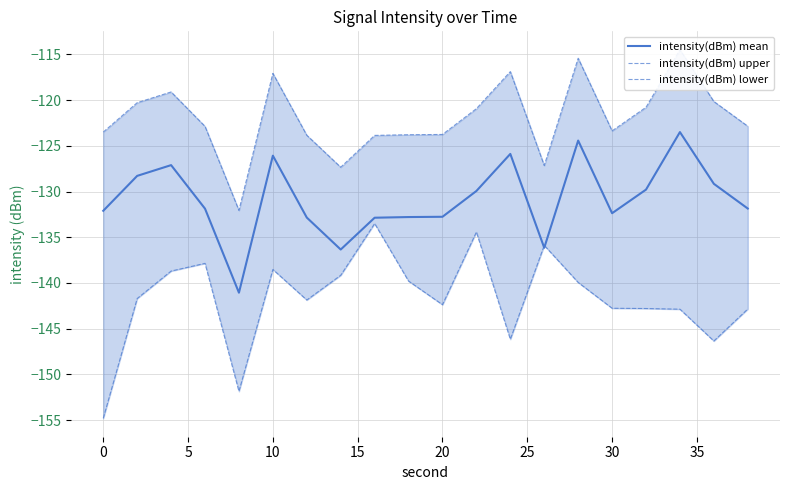

The intensity(dBm) mean series shows -132.1 at 0. True or false?

True